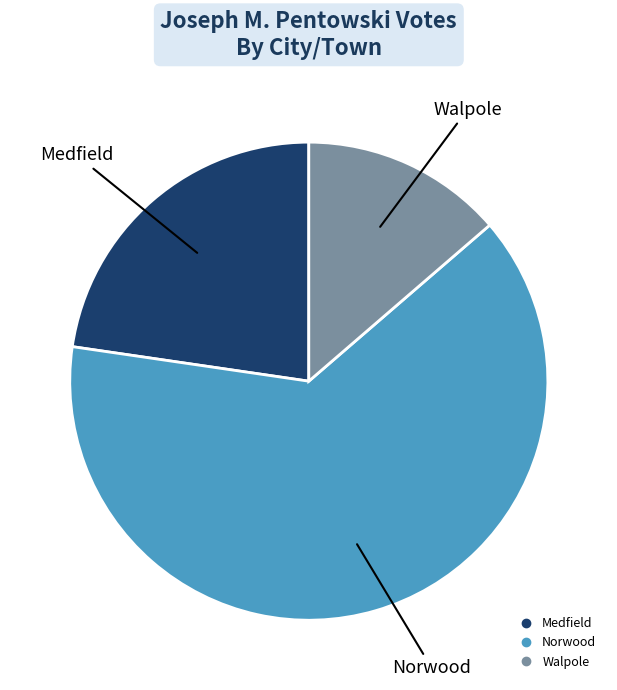

Rank the categories by value from lowest to highest.

Walpole, Medfield, Norwood